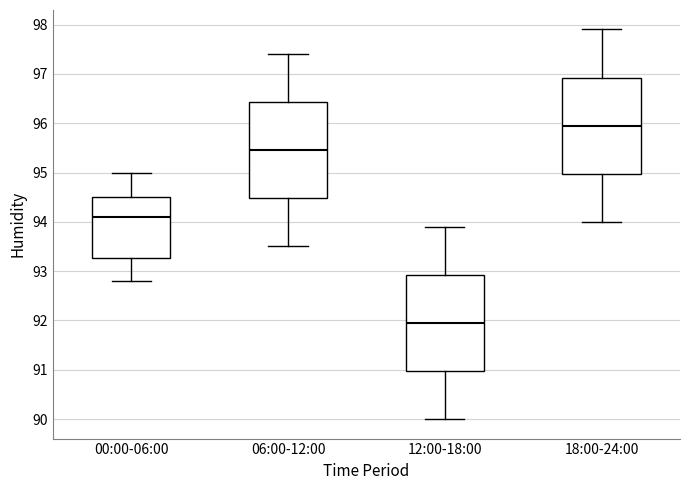

Reading left to right, read every box against the y-axis: the position of its median line, the range the box covers, and the ends of its whiskers. The values are not printed on the chart, so give them approximately, as read against the axis.

00:00-06:00: median 94.1, box 93.3 to 94.5, whiskers 92.8 to 95.0
06:00-12:00: median 95.5, box 94.5 to 96.4, whiskers 93.5 to 97.4
12:00-18:00: median 92.0, box 91.0 to 92.9, whiskers 90.0 to 93.9
18:00-24:00: median 96.0, box 95.0 to 96.9, whiskers 94.0 to 97.9